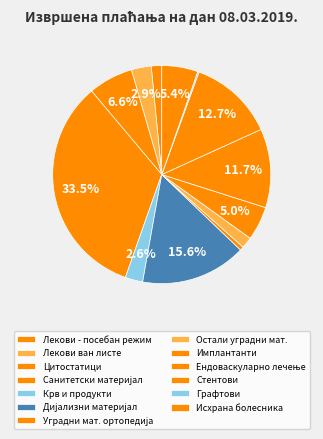

How many segments does this pie chart have?

13